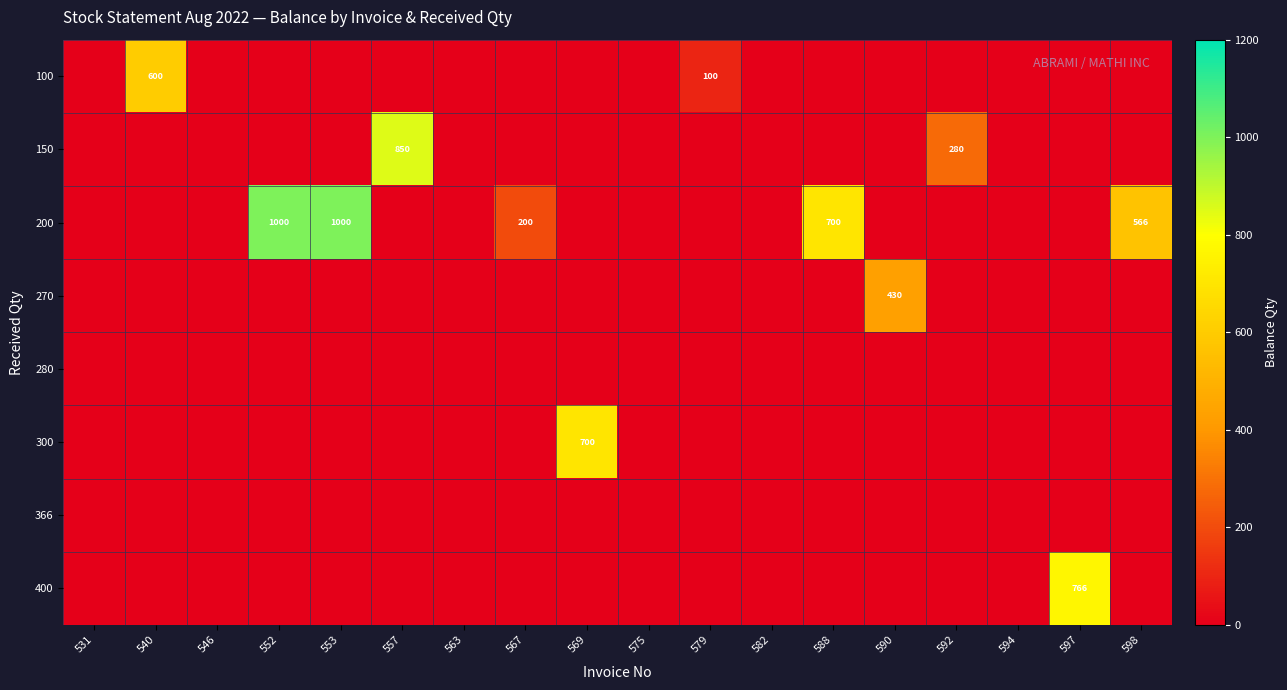

Which series has the largest range (max minus min)?

200